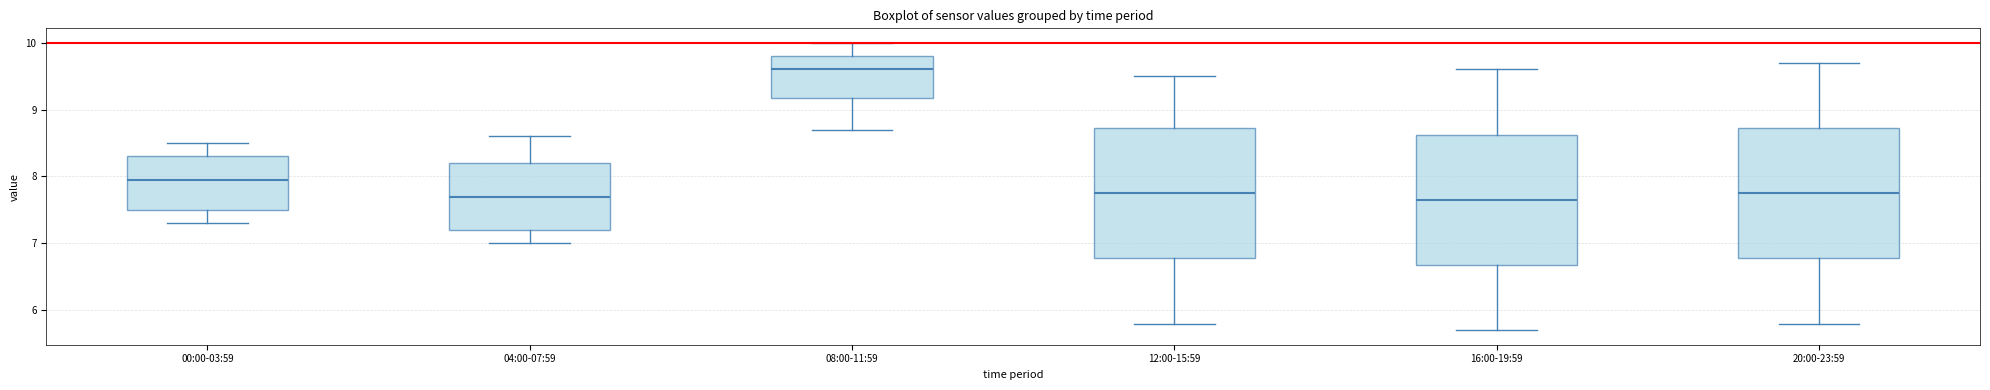

Reading left to right, transcribe this box plot: for each box, give where its median line is, the range the box spans, and where its two whiskers end, as read against the y-axis. The values are not printed on the chart, so give them approximately, as read against the axis.

00:00-03:59: median 8.0, box 7.5 to 8.3, whiskers 7.3 to 8.5
04:00-07:59: median 7.7, box 7.2 to 8.2, whiskers 7.0 to 8.6
08:00-11:59: median 9.6, box 9.2 to 9.8, whiskers 8.7 to 10.0
12:00-15:59: median 7.8, box 6.8 to 8.7, whiskers 5.8 to 9.5
16:00-19:59: median 7.7, box 6.7 to 8.6, whiskers 5.7 to 9.6
20:00-23:59: median 7.8, box 6.8 to 8.7, whiskers 5.8 to 9.7